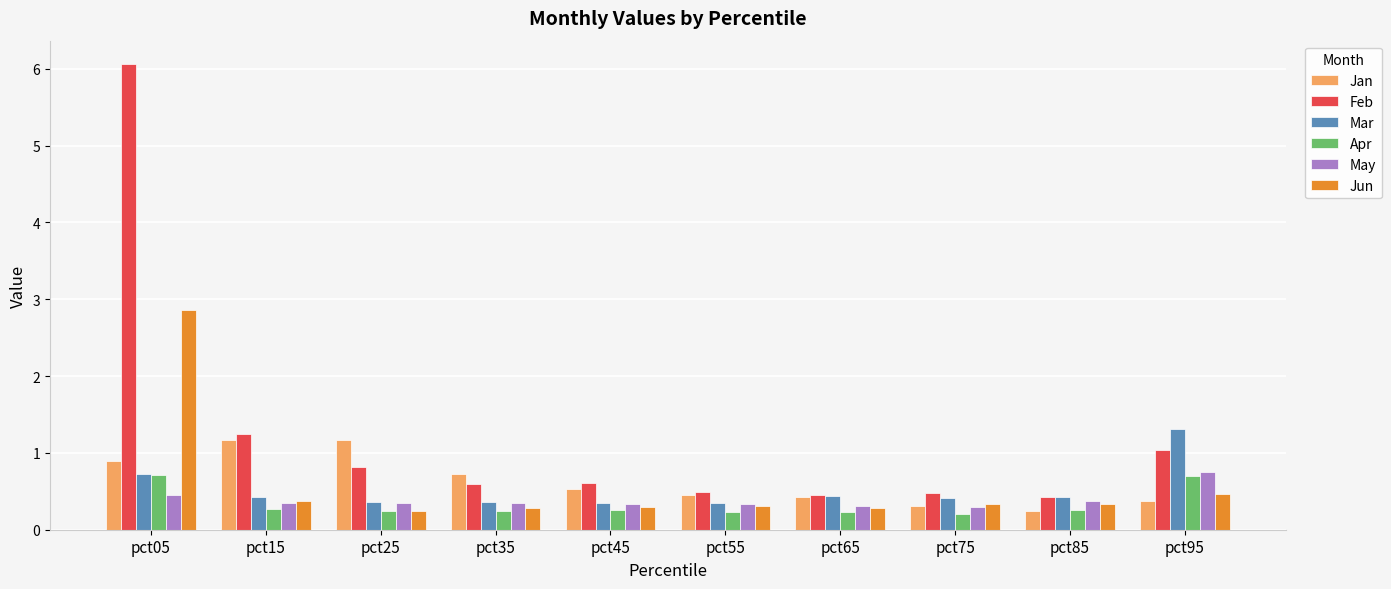

What is the average value of the Jun series?

0.6